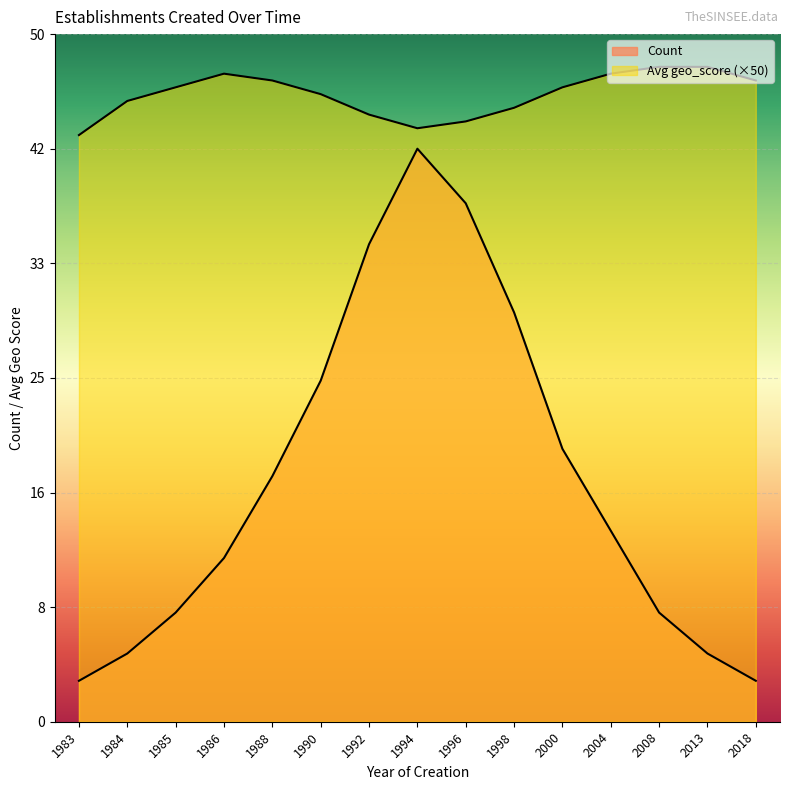

At which category does the chart reach its peak across all series?

2008